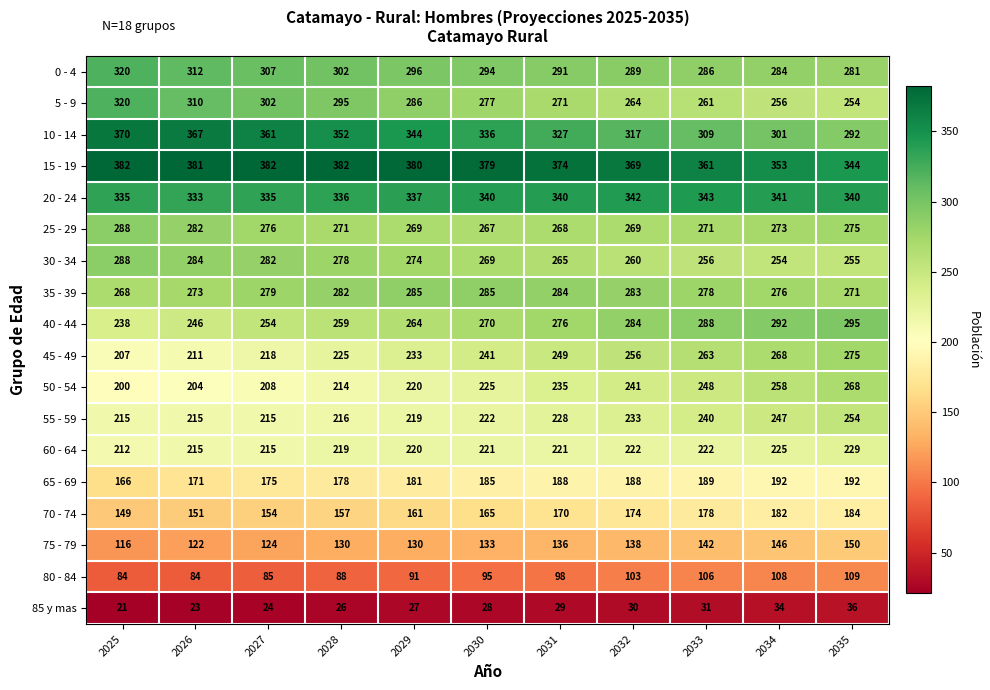

At which label does 5 - 9 first exceed 277?

2025